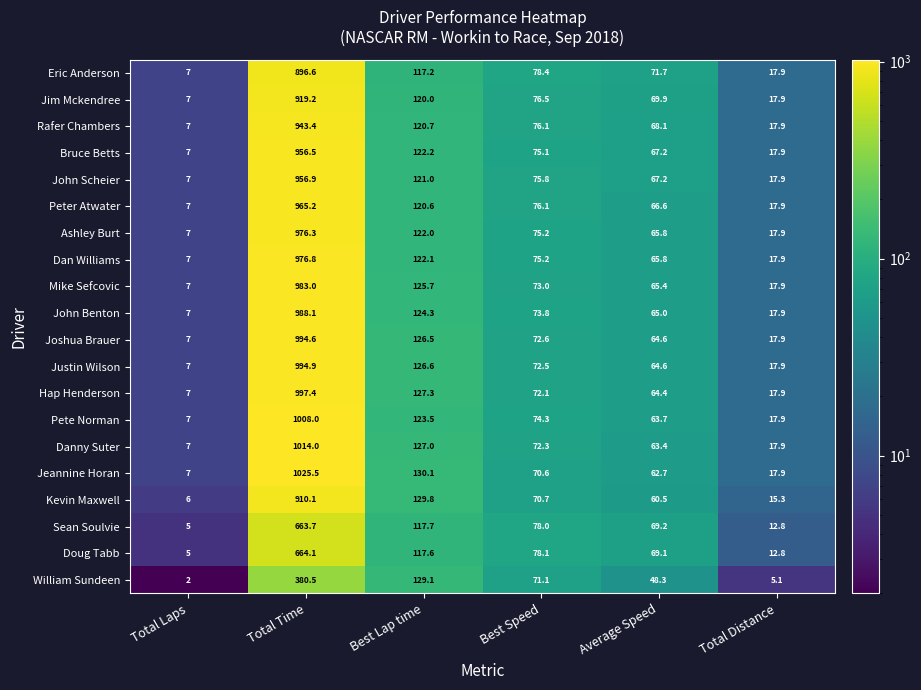

Which series has the largest total across all categories?

Jeannine Horan